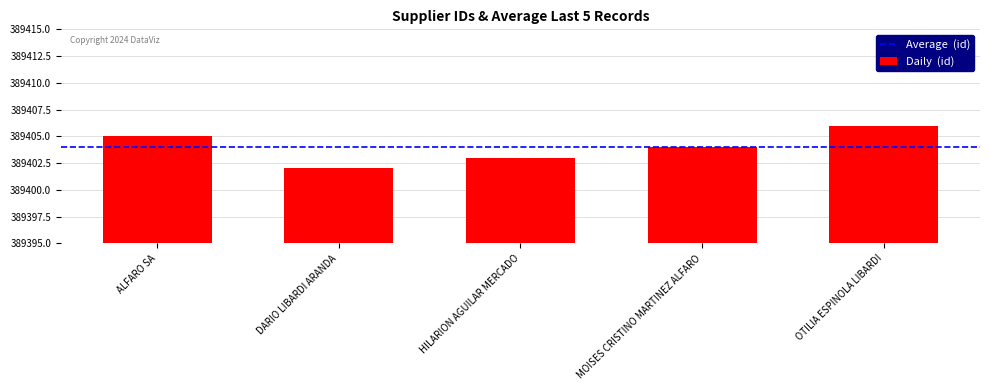

What is the sum of the values at DARIO LIBARDI ARANDA and OTILIA ESPINOLA LIBARDI?

778808